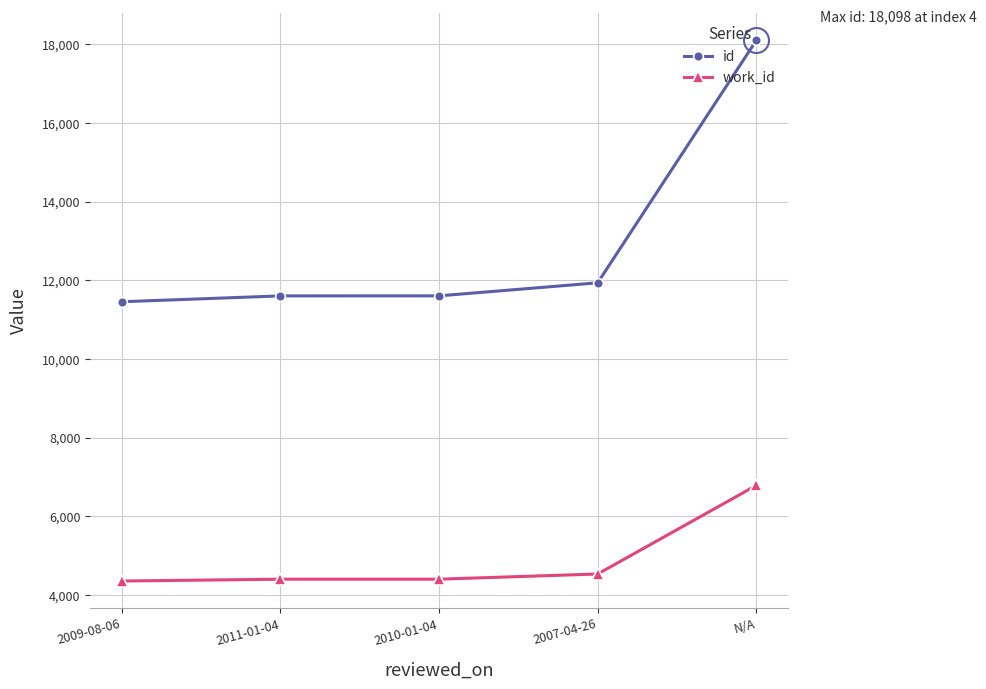

What is the spread (max minus min) of values at N/A?

11309